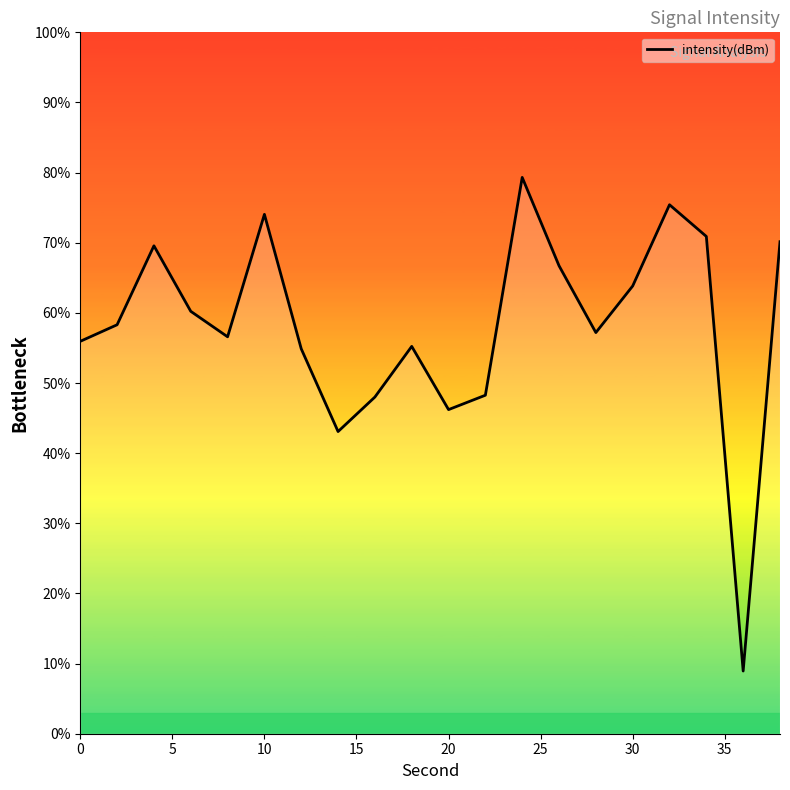

Is it true that the value at 10 is 109.7?

False